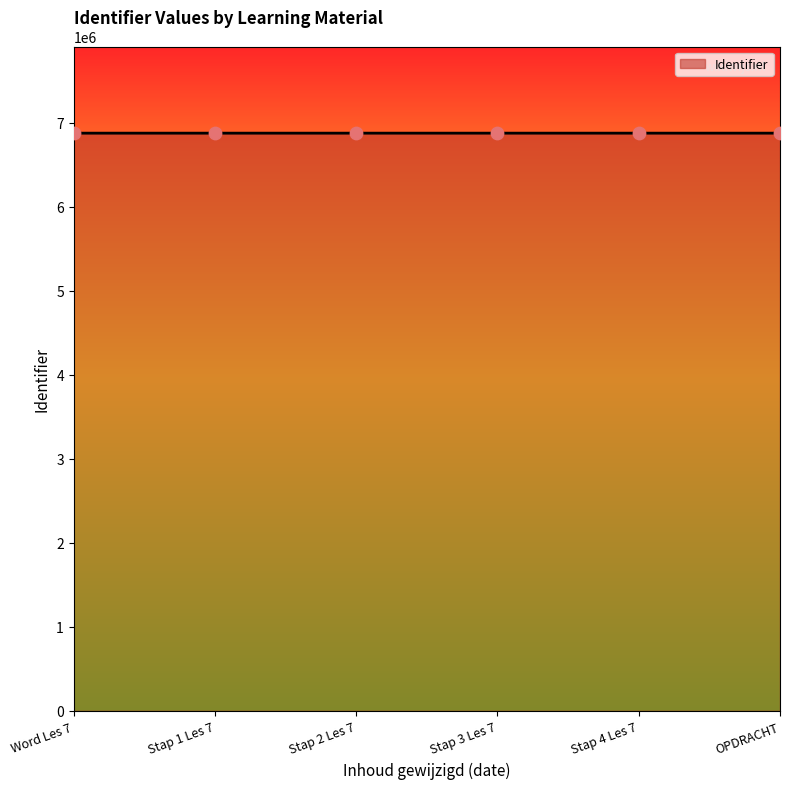

What is the change in value from Word Les 7 to Stap 4 Les 7?

+10